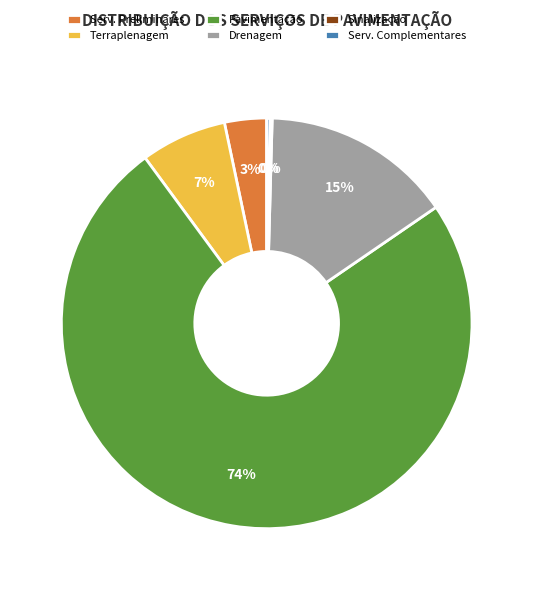

Which slice is the largest?

Pavimentação